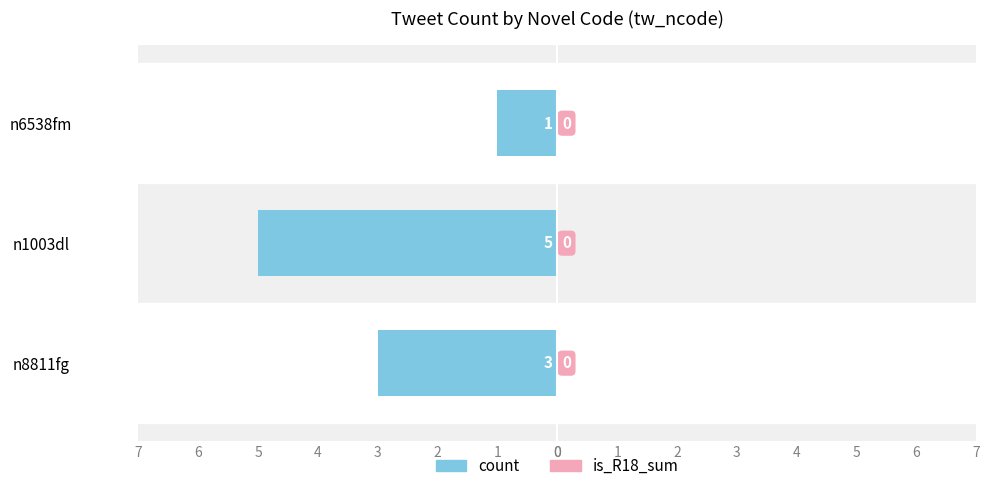

Does the chart contain any negative values?

Yes